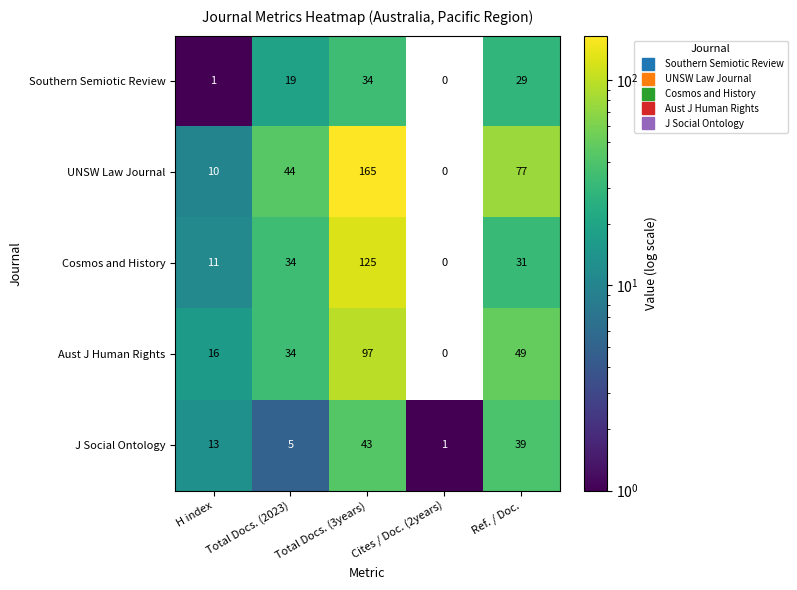

Count the number of data series in this chart.

5